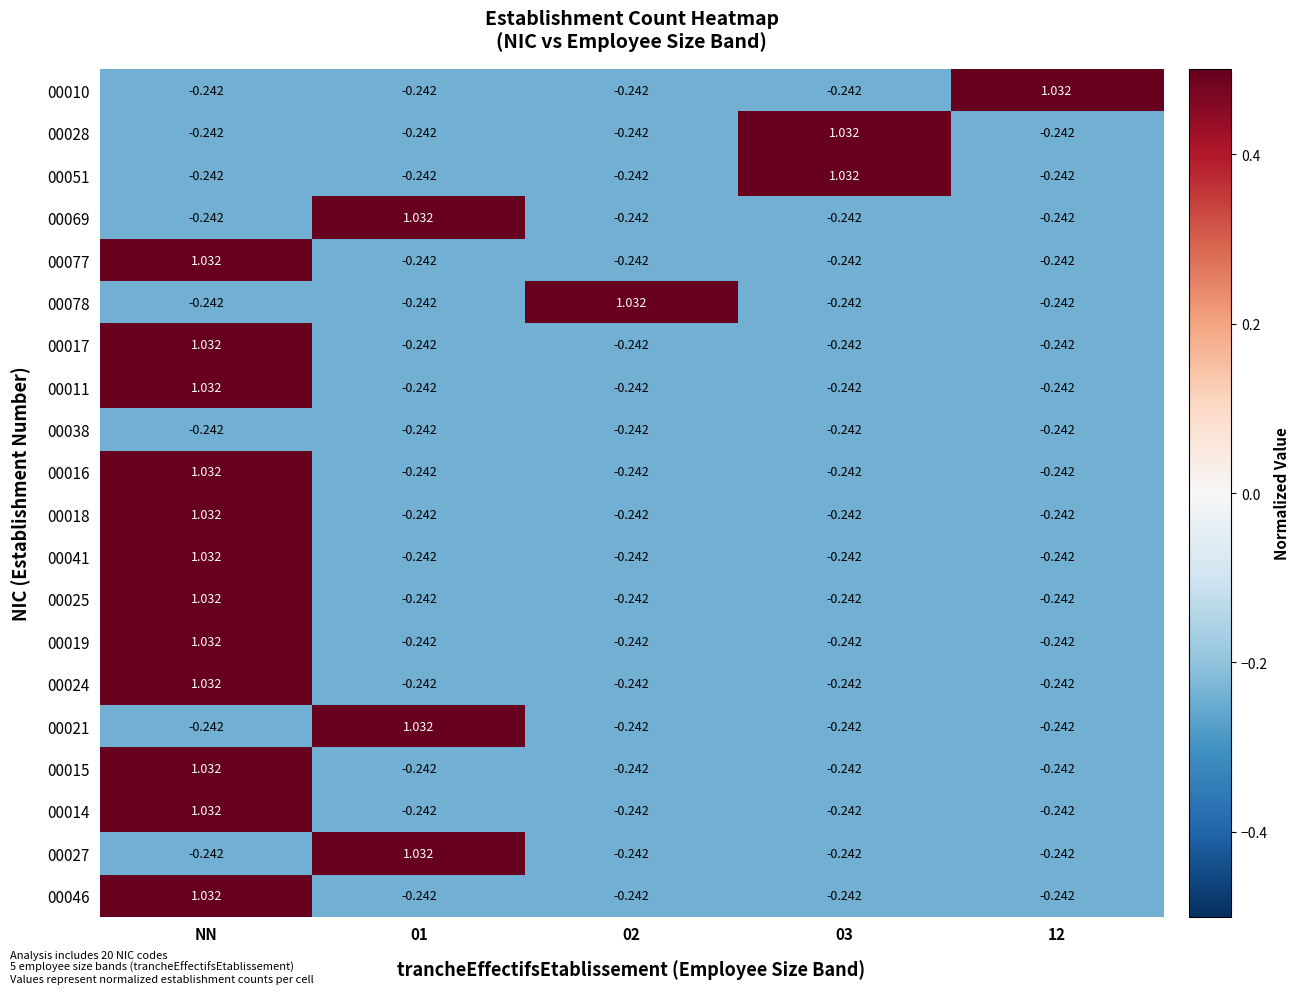

At which label does 00014 reach its peak?

NN